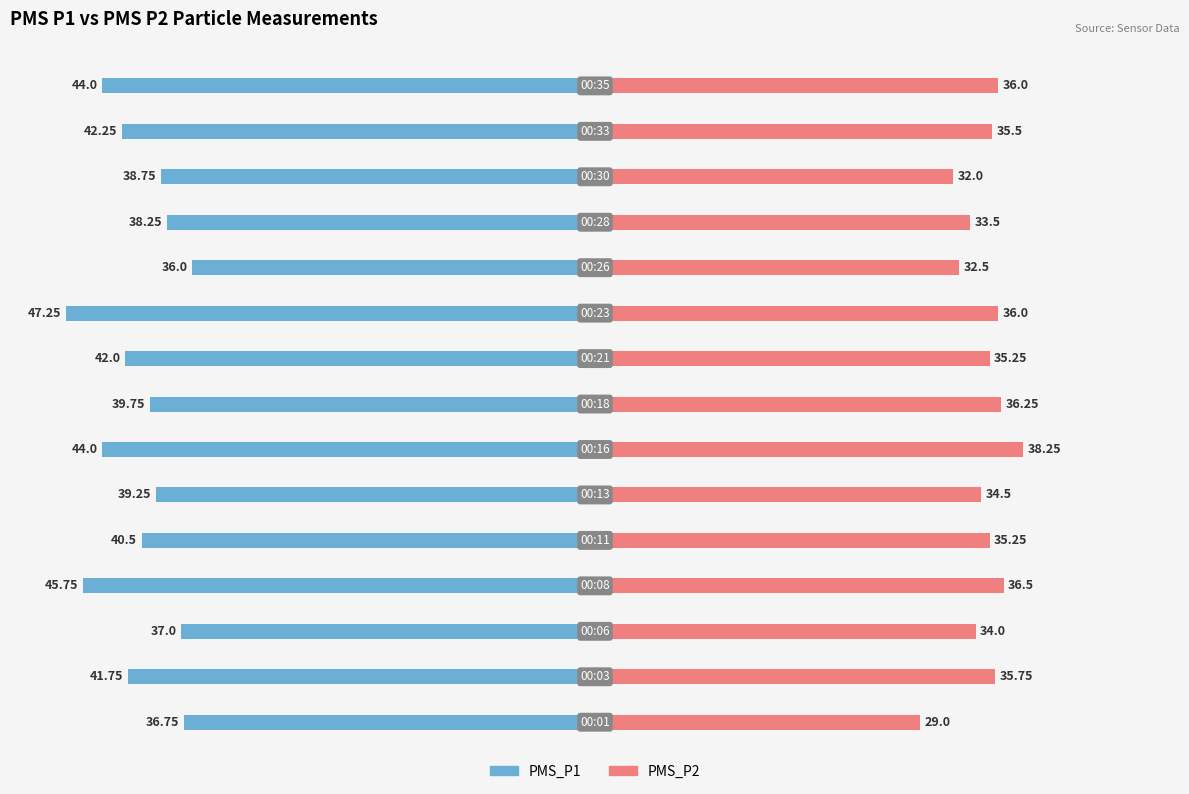

The PMS_P2 series shows 59.3 at 11. True or false?

False